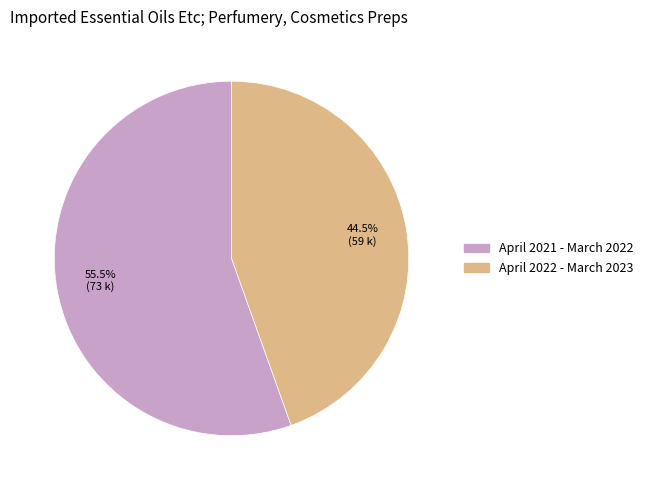

Which category has the smallest portion of the pie?

April 2022 - March 2023